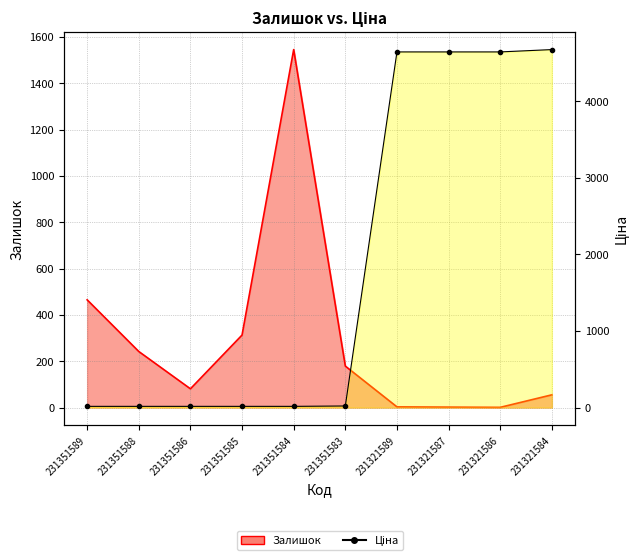

Rank the series by their average value, from lowest to highest.

Залишок, Ціна